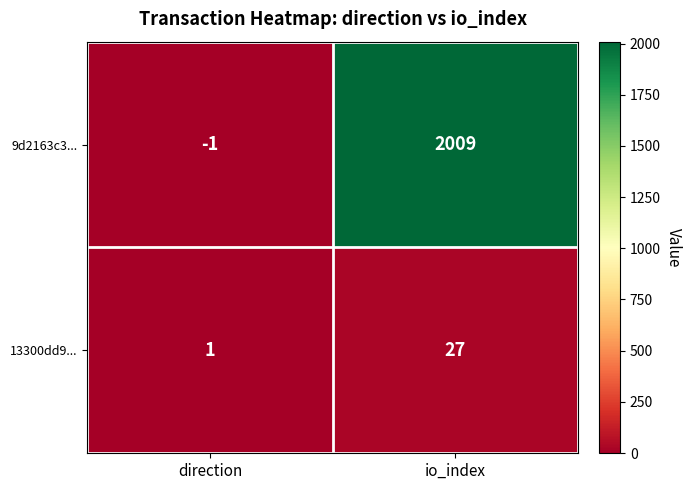

Reading left to right, list all the values displayed in this chart.

9d2163c3...: -1	2009
13300dd9...: 1	27